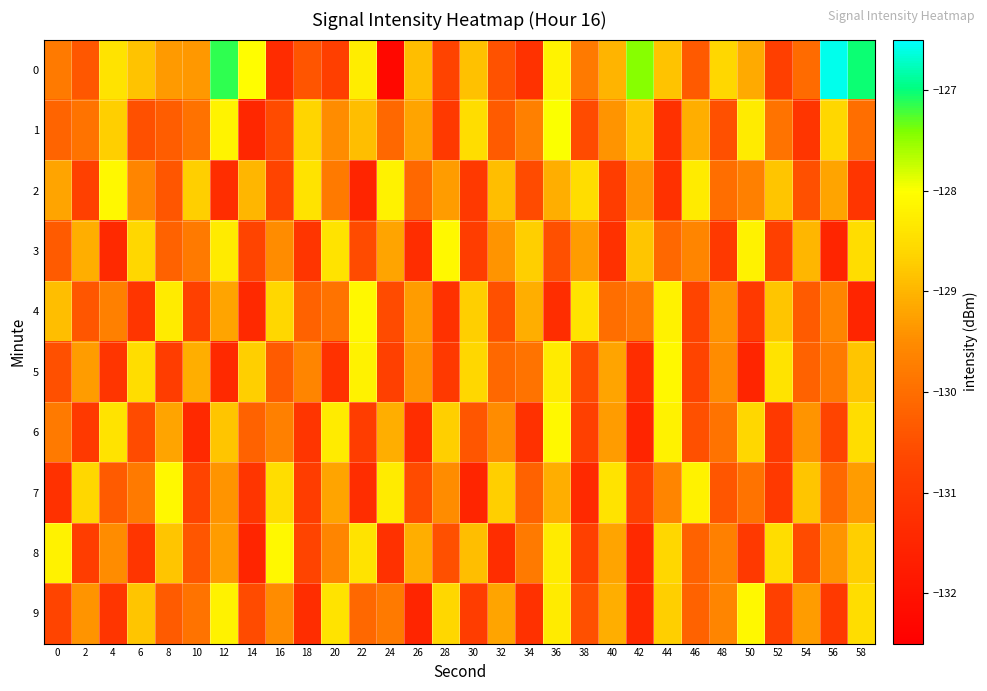

Reading left to right, extract all data points from this chart.

0: 0=-129.8	2=-130.4	4=-128.4	6=-128.8	8=-129.3	10=-129.3	12=-127.1	14=-128.0	16=-131.4	18=-130.4	20=-130.9	22=-128.3	24=-132.3	26=-128.9	28=-130.7	30=-128.8	32=-130.5	34=-131.2	36=-128.2	38=-129.8	40=-129.0	42=-127.5	44=-128.8	46=-130.3	48=-128.6	50=-129.1	52=-130.8	54=-130.1	56=-126.6	58=-127.0
1: 0=-130.2	2=-129.9	4=-128.7	6=-130.5	8=-130.3	10=-129.9	12=-128.2	14=-131.5	16=-130.6	18=-128.6	20=-129.5	22=-128.9	24=-130.1	26=-129.2	28=-131.0	30=-128.5	32=-130.3	34=-129.7	36=-128.0	38=-130.6	40=-129.4	42=-128.8	44=-131.2	46=-129.1	48=-130.5	50=-128.3	52=-129.9	54=-131.1	56=-128.6	58=-130.0
2: 0=-129.2	2=-130.8	4=-128.1	6=-129.6	8=-130.4	10=-128.7	12=-131.3	14=-129.0	16=-130.7	18=-128.4	20=-129.8	22=-131.5	24=-128.2	26=-130.1	28=-129.3	30=-131.0	32=-128.9	34=-130.6	36=-129.1	38=-128.5	40=-130.9	42=-129.4	44=-131.2	46=-128.3	48=-130.0	50=-129.7	52=-128.8	54=-130.5	56=-129.2	58=-131.1
3: 0=-130.3	2=-129.1	4=-131.4	6=-128.6	8=-130.2	10=-129.8	12=-128.3	14=-130.7	16=-129.5	18=-131.1	20=-128.4	22=-130.6	24=-129.2	26=-131.3	28=-128.1	30=-130.9	32=-129.4	34=-128.7	36=-130.5	38=-129.3	40=-131.2	42=-128.8	44=-130.1	46=-129.6	48=-131.0	50=-128.2	52=-130.8	54=-129.0	56=-131.5	58=-128.5
4: 0=-128.9	2=-130.4	4=-129.7	6=-131.1	8=-128.3	10=-130.8	12=-129.2	14=-131.4	16=-128.6	18=-130.2	20=-129.9	22=-128.1	24=-130.6	26=-129.3	28=-131.2	30=-128.7	32=-130.5	34=-129.1	36=-131.3	38=-128.4	40=-130.0	42=-129.8	44=-128.2	46=-130.7	48=-129.4	50=-131.0	52=-128.8	54=-130.3	56=-129.6	58=-131.5
5: 0=-130.5	2=-129.3	4=-131.1	6=-128.5	8=-130.9	10=-129.1	12=-131.4	14=-128.7	16=-130.3	18=-129.6	20=-131.2	22=-128.2	24=-130.8	26=-129.4	28=-131.0	30=-128.6	32=-130.1	34=-129.9	36=-128.3	38=-130.6	40=-129.2	42=-131.3	44=-128.1	46=-130.7	48=-129.5	50=-131.5	52=-128.4	54=-130.2	56=-129.8	58=-128.8
6: 0=-129.8	2=-131.0	4=-128.4	6=-130.6	8=-129.2	10=-131.4	12=-128.8	14=-130.2	16=-129.7	18=-131.1	20=-128.3	22=-130.9	24=-129.1	26=-131.3	28=-128.7	30=-130.4	32=-129.5	34=-131.2	36=-128.1	38=-130.8	40=-129.3	42=-131.5	44=-128.2	46=-130.5	48=-129.9	50=-128.6	52=-131.0	54=-129.4	56=-130.7	58=-128.5
7: 0=-131.2	2=-128.6	4=-130.3	6=-129.8	8=-128.1	10=-130.7	12=-129.4	14=-131.1	16=-128.5	18=-130.9	20=-129.2	22=-131.3	24=-128.3	26=-130.6	28=-129.5	30=-131.5	32=-128.7	34=-130.2	36=-129.1	38=-131.4	40=-128.4	42=-130.8	44=-129.6	46=-128.2	48=-130.4	50=-129.9	52=-131.0	54=-128.8	56=-130.1	58=-129.3
8: 0=-128.2	2=-130.9	4=-129.5	6=-131.1	8=-128.8	10=-130.4	12=-129.3	14=-131.5	16=-128.1	18=-130.7	20=-129.6	22=-128.4	24=-131.2	26=-129.1	28=-130.5	30=-128.9	32=-131.3	34=-129.8	36=-128.3	38=-130.8	40=-129.2	42=-131.4	44=-128.6	46=-130.2	48=-129.7	50=-131.0	52=-128.5	54=-130.6	56=-129.4	58=-128.7
9: 0=-130.7	2=-129.4	4=-131.1	6=-128.8	8=-130.3	10=-129.9	12=-128.2	14=-130.6	16=-129.5	18=-131.3	20=-128.4	22=-130.1	24=-129.8	26=-131.5	28=-128.6	30=-130.9	32=-129.2	34=-131.2	36=-128.3	38=-130.5	40=-129.1	42=-131.4	44=-128.7	46=-130.2	48=-129.6	50=-128.1	52=-130.8	54=-129.3	56=-131.0	58=-128.5